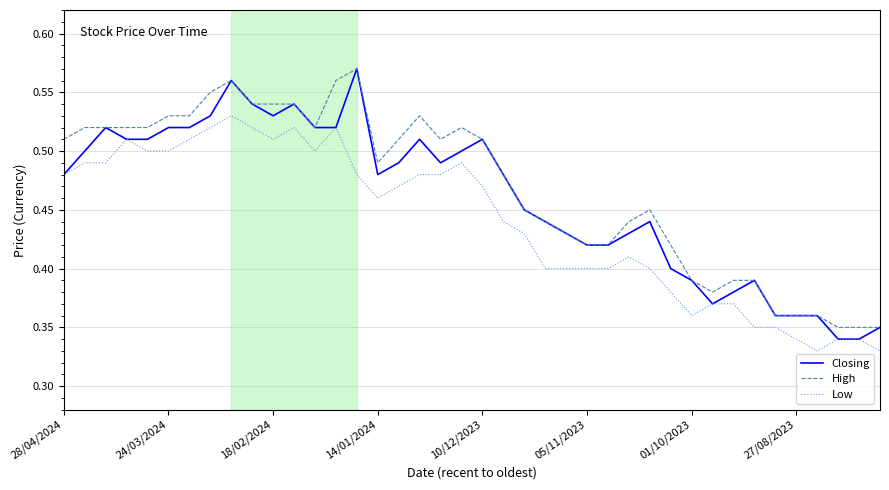

True or false: High and Low cross at least once.

False